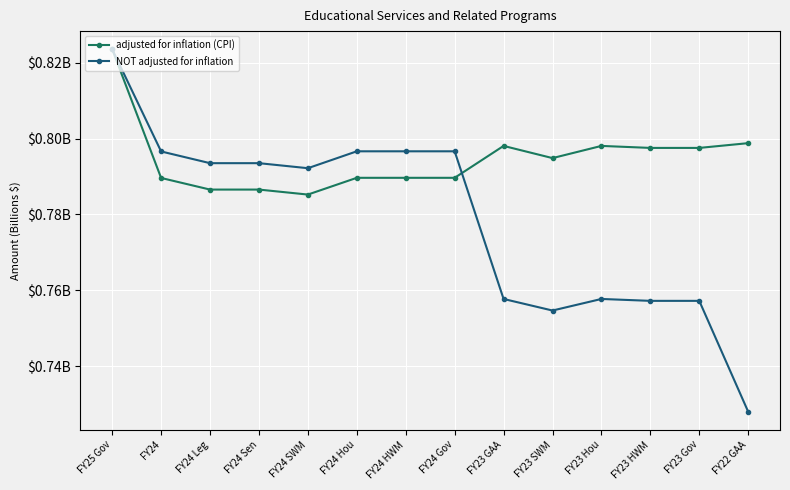

What is the label of the 9th point from the left?

FY23 GAA